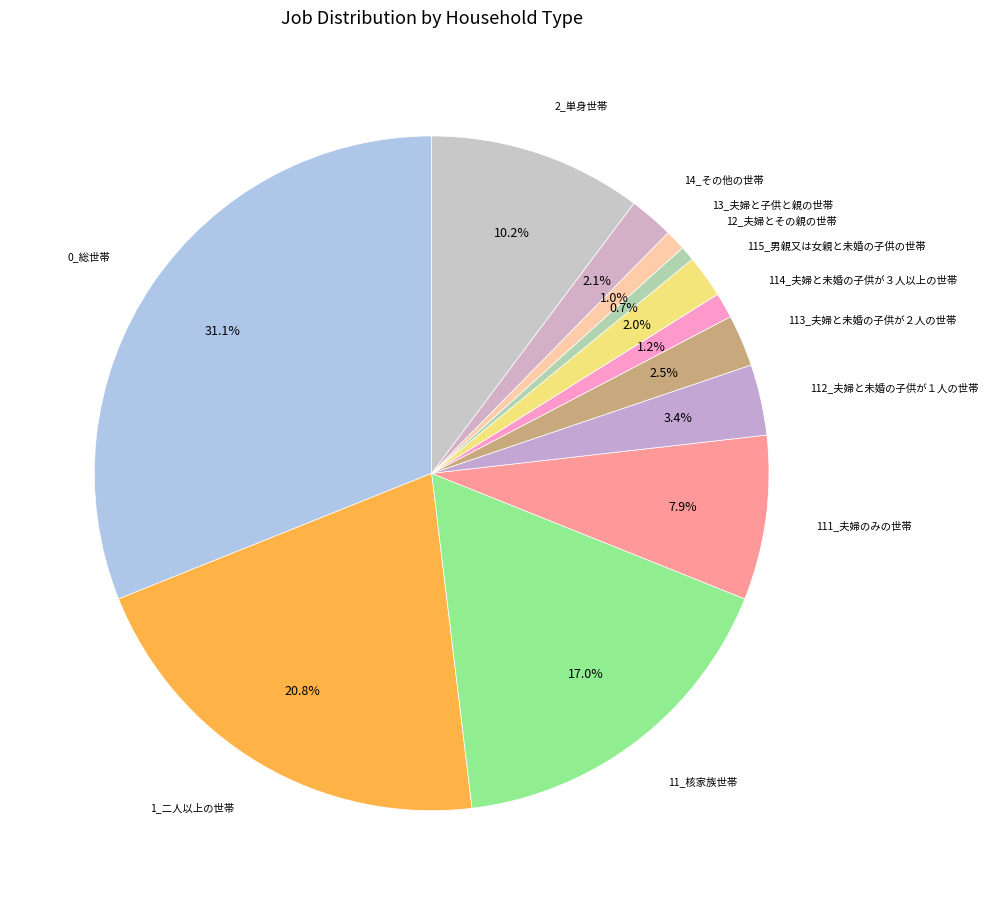

Between 112_夫婦と未婚の子供が１人の世帯 and 0_総世帯, which is larger?

0_総世帯